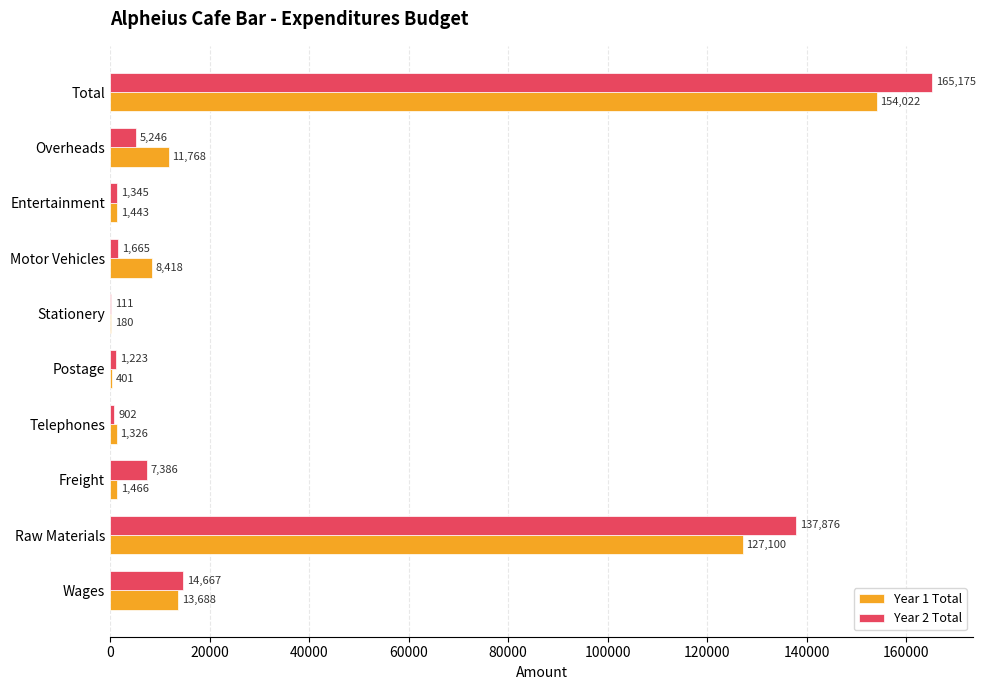

What is the highest value of the Year 1 Total series?

154022